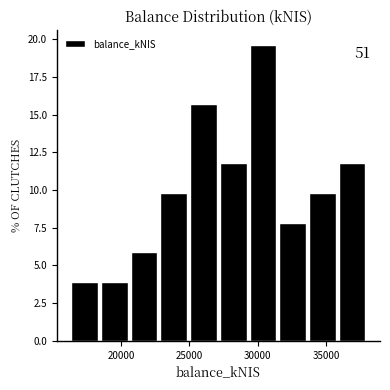

Over which range of the x-axis is the bar tallest?

29500 to 31500